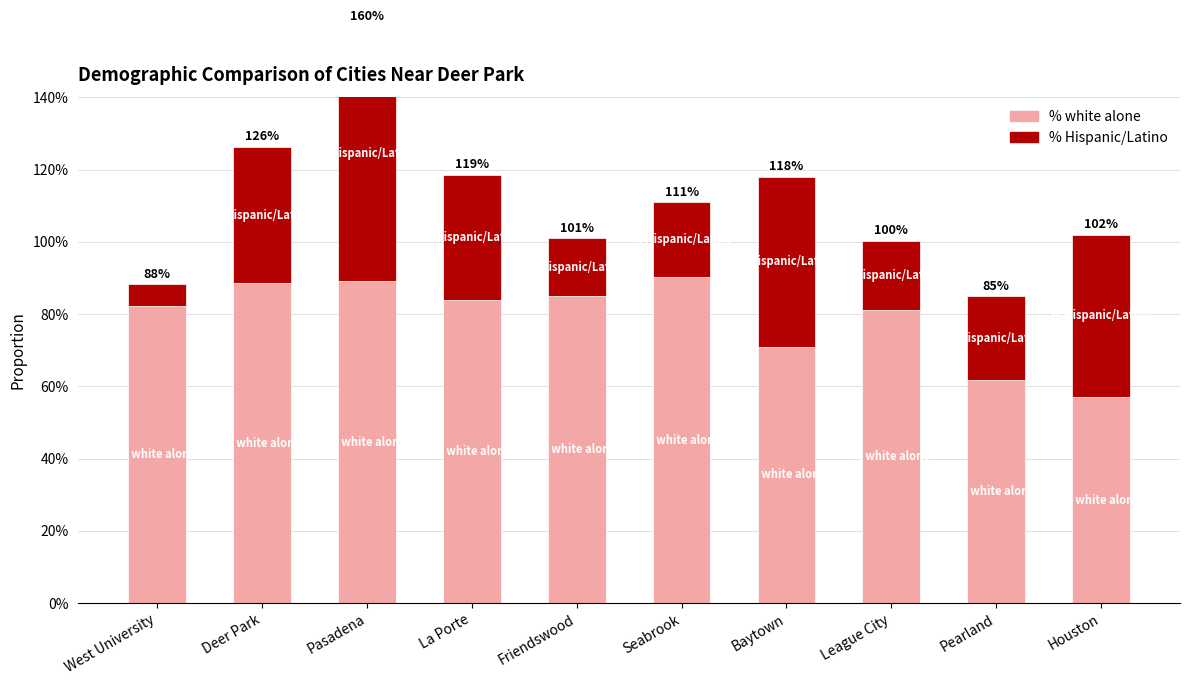

What value does the % white alone series have at League City?

0.8